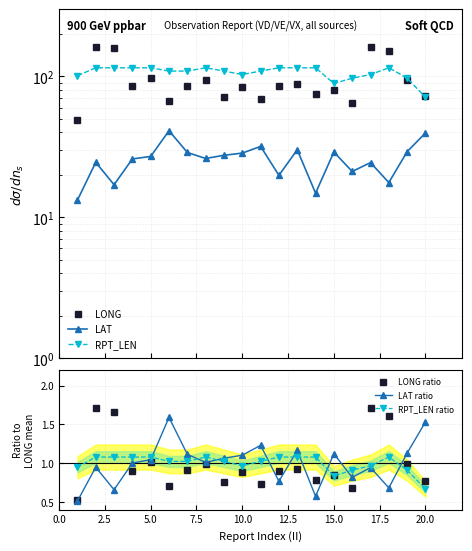

What is the maximum value for LAT ratio?

1.6